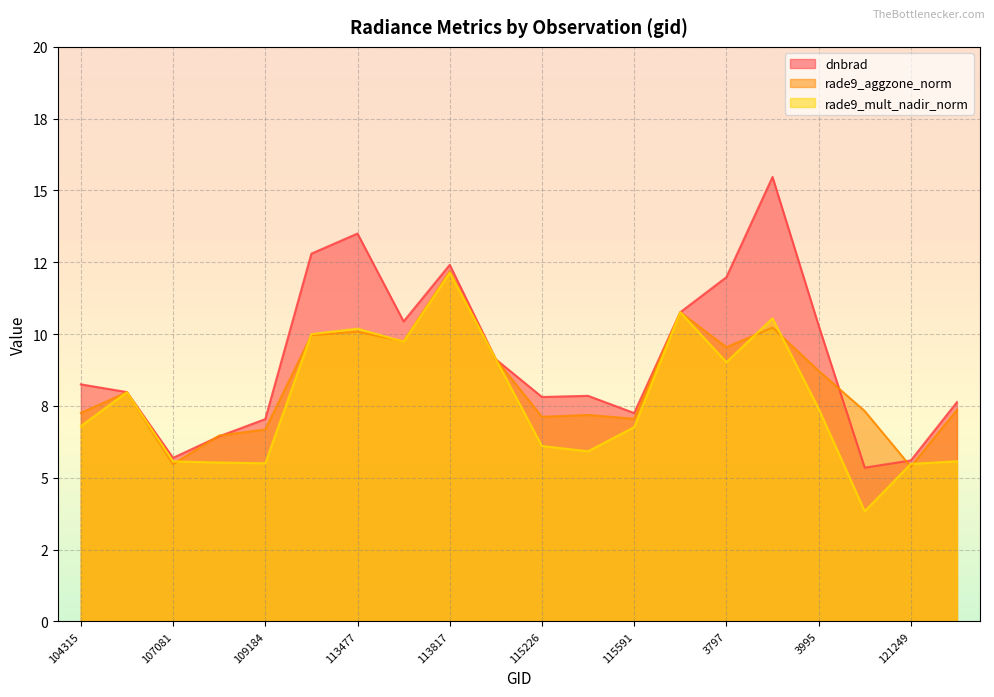

Where do dnbrad and rade9_aggzone_norm first cross each other?

107081 and 107253